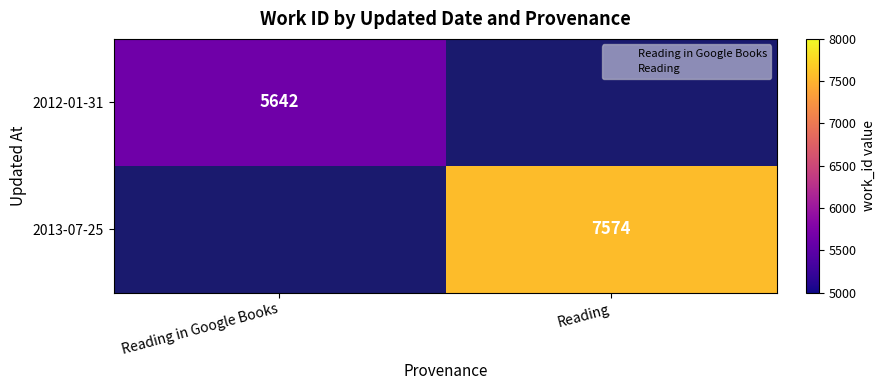

The value of 2012-01-31 at Reading in Google Books is 2630.0. True or false?

False